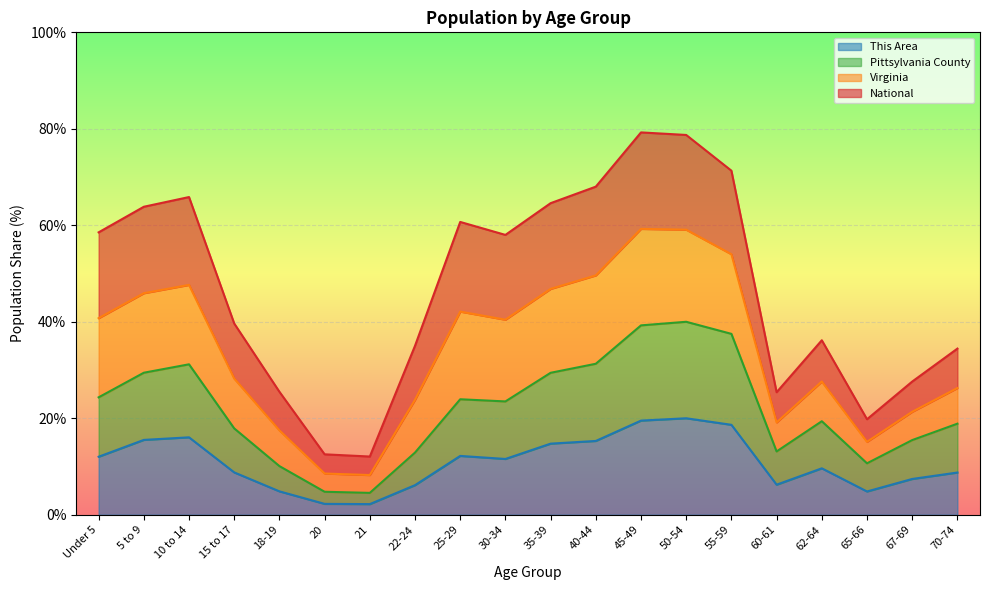

True or false: This Area and Pittsylvania County cross at least once.

False